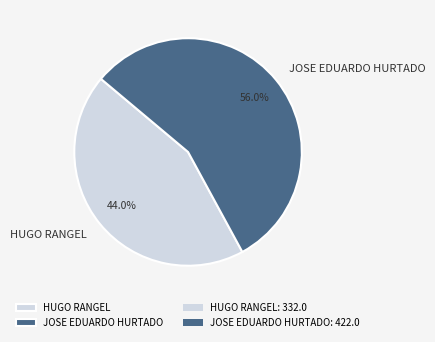

The JOSE EDUARDO HURTADO slice represents 67% of the pie. True or false?

False